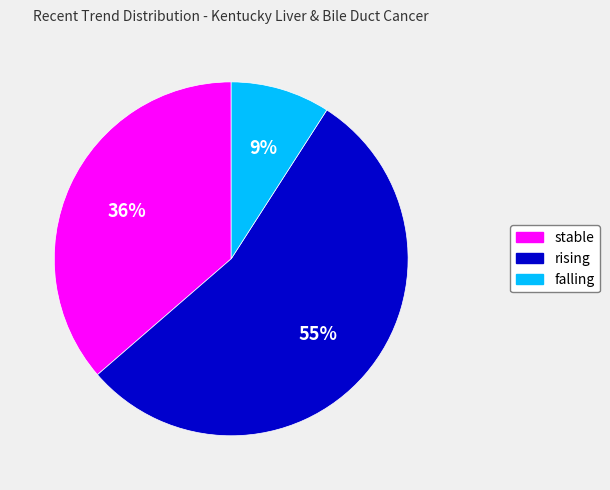

Rank the categories by value from highest to lowest.

rising, stable, falling